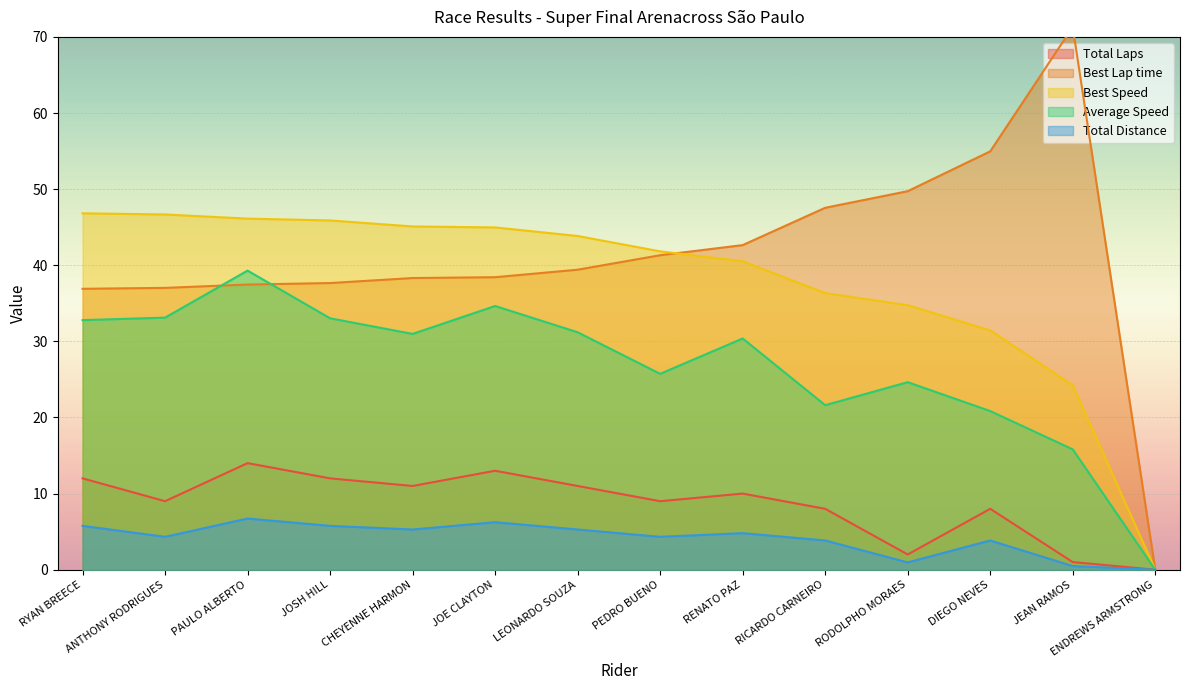

Which series has the largest range (max minus min)?

Best Lap time